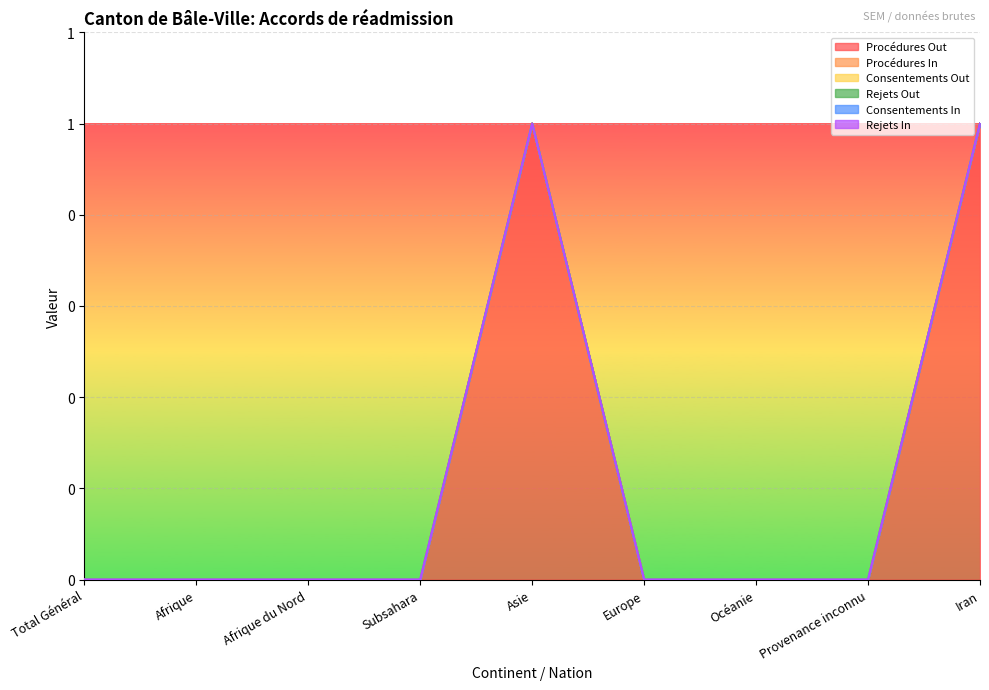

At which category does the chart reach its peak across all series?

Asie